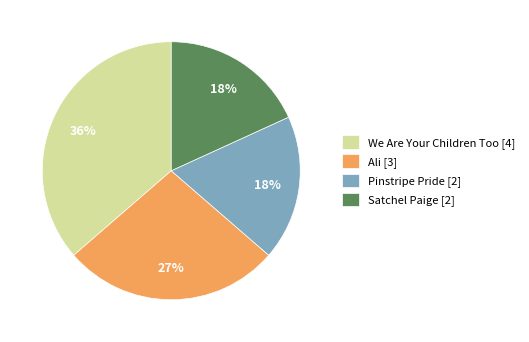

Which category has the biggest portion of the pie?

We Are Your Children Too